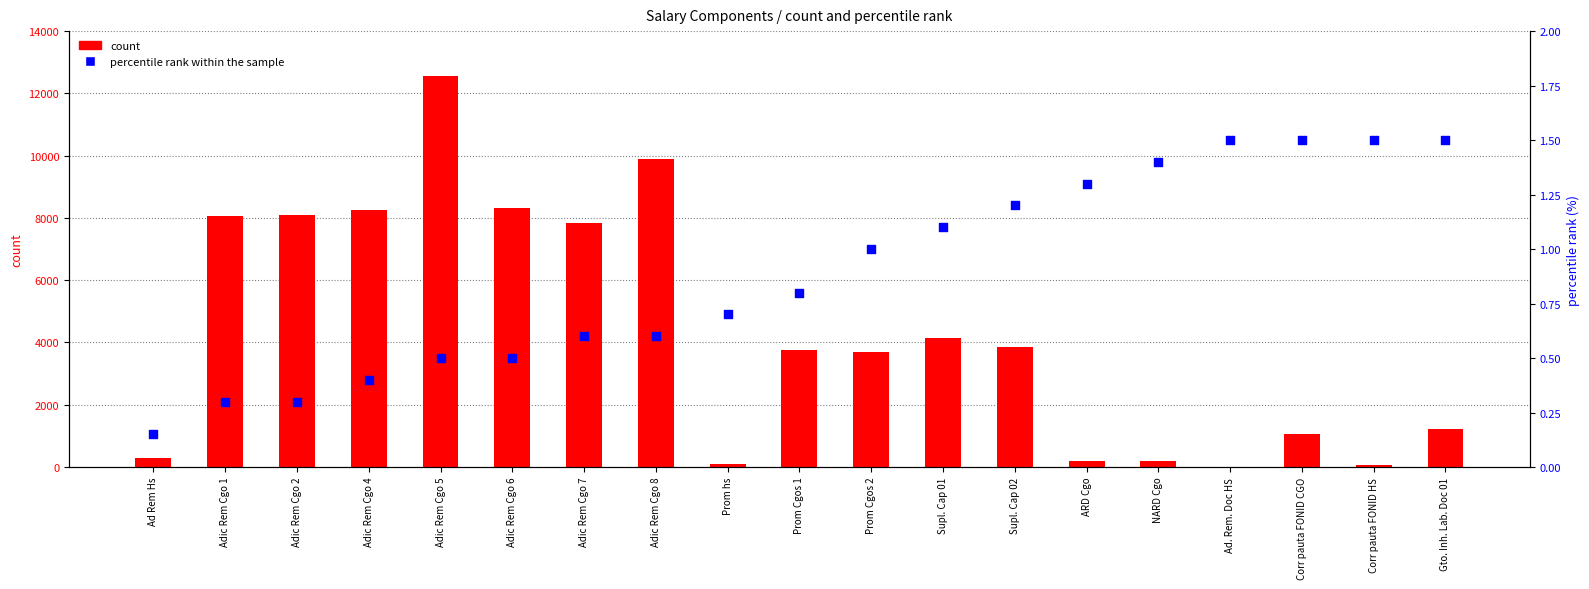

What are all the series names shown in the legend?

count, percentile rank within the sample